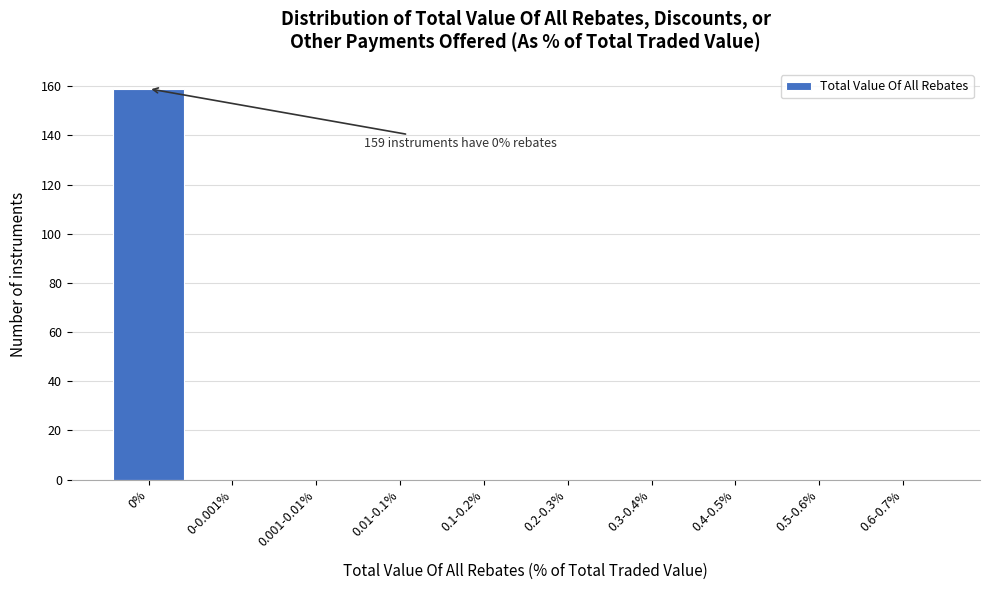

Reading left to right, list all the values displayed in this chart.

0%=159	0-0.001%=0	0.001-0.01%=0	0.01-0.1%=0	0.1-0.2%=0	0.2-0.3%=0	0.3-0.4%=0	0.4-0.5%=0	0.5-0.6%=0	0.6-0.7%=0